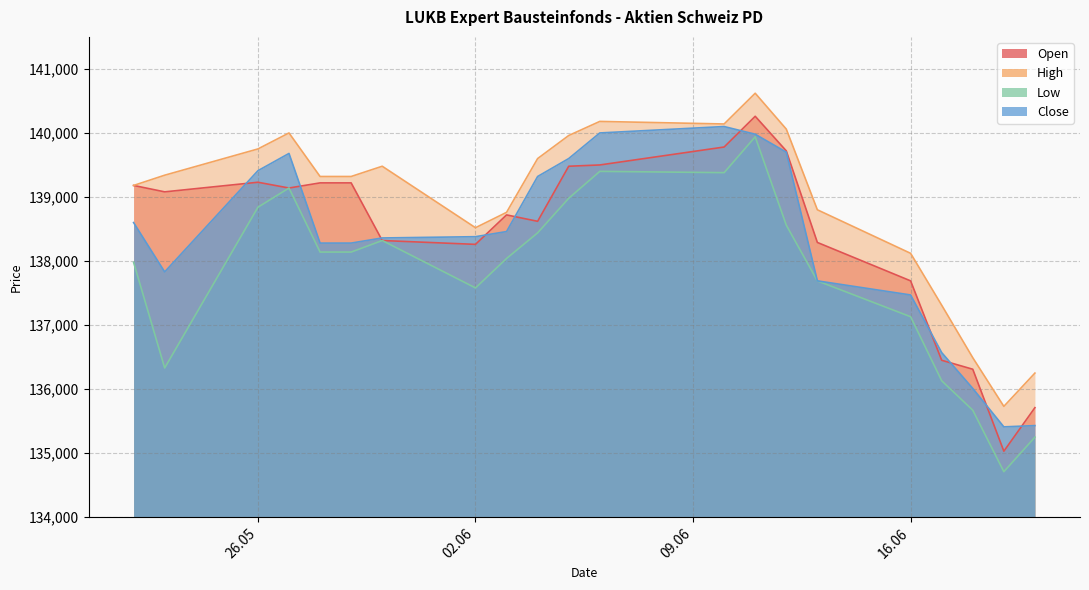

What is the label of the 3rd point from the right?

18.06.2025